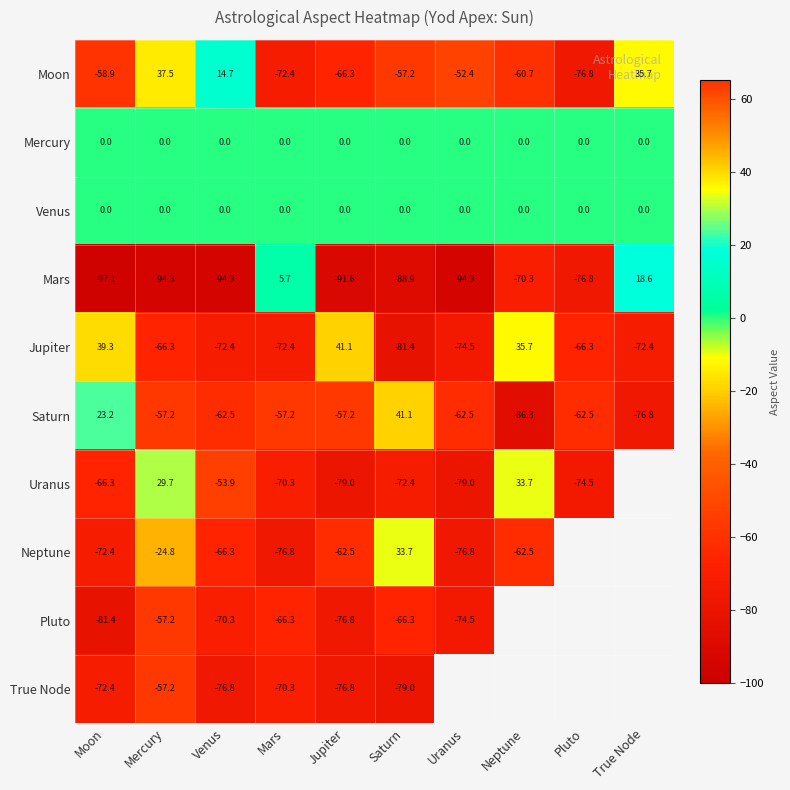

At which category is the sum across all series the highest?

Mercury